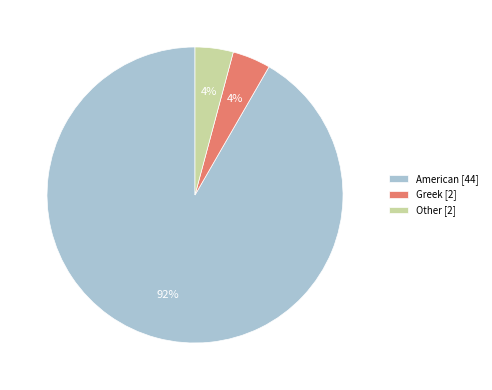

To the nearest percent, what portion does American [44] represent?

92%